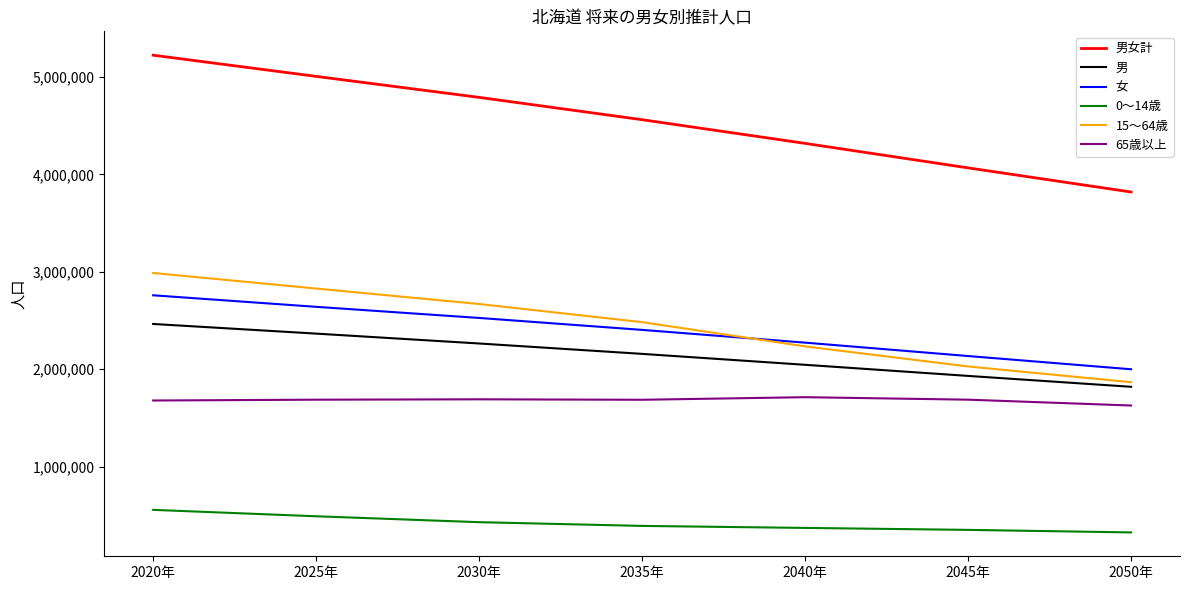

Count the number of data series in this chart.

6